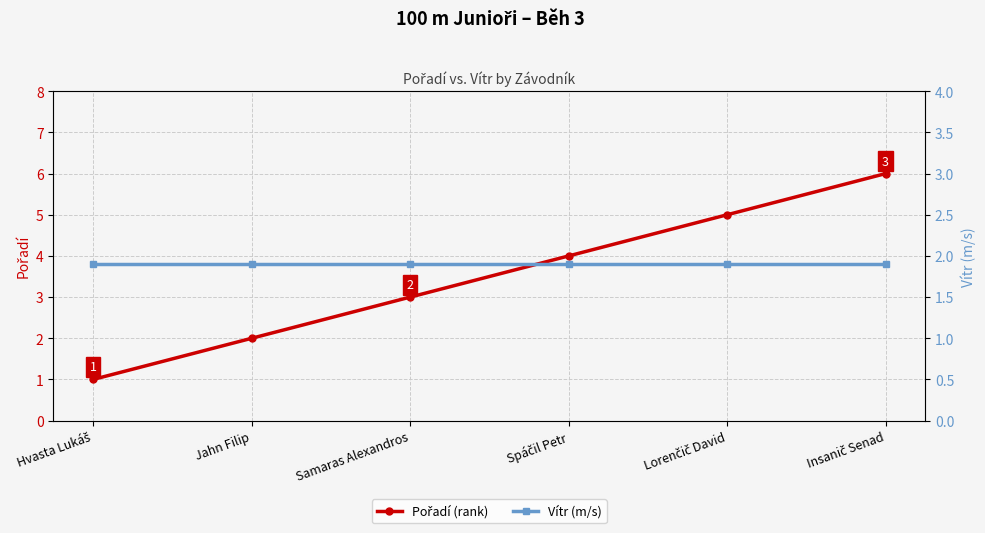

Reading right to left, transcribe all the data shown in this chart.

Pořadí (rank): 6.0	5.0	4.0	3.0	2.0	1.0
Vítr (m/s): 1.9	1.9	1.9	1.9	1.9	1.9